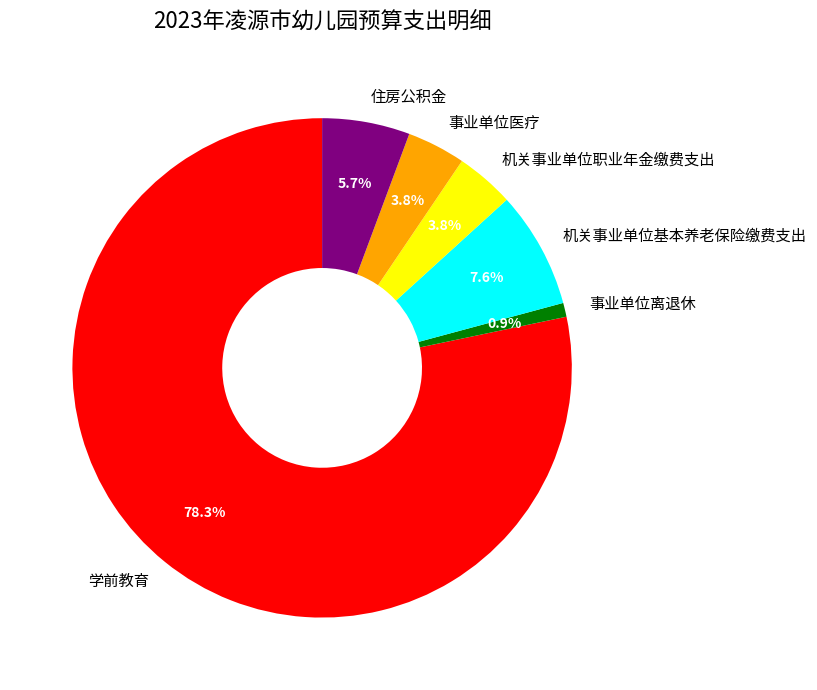

True or false: 事业单位医疗 accounts for 4% of the total.

True